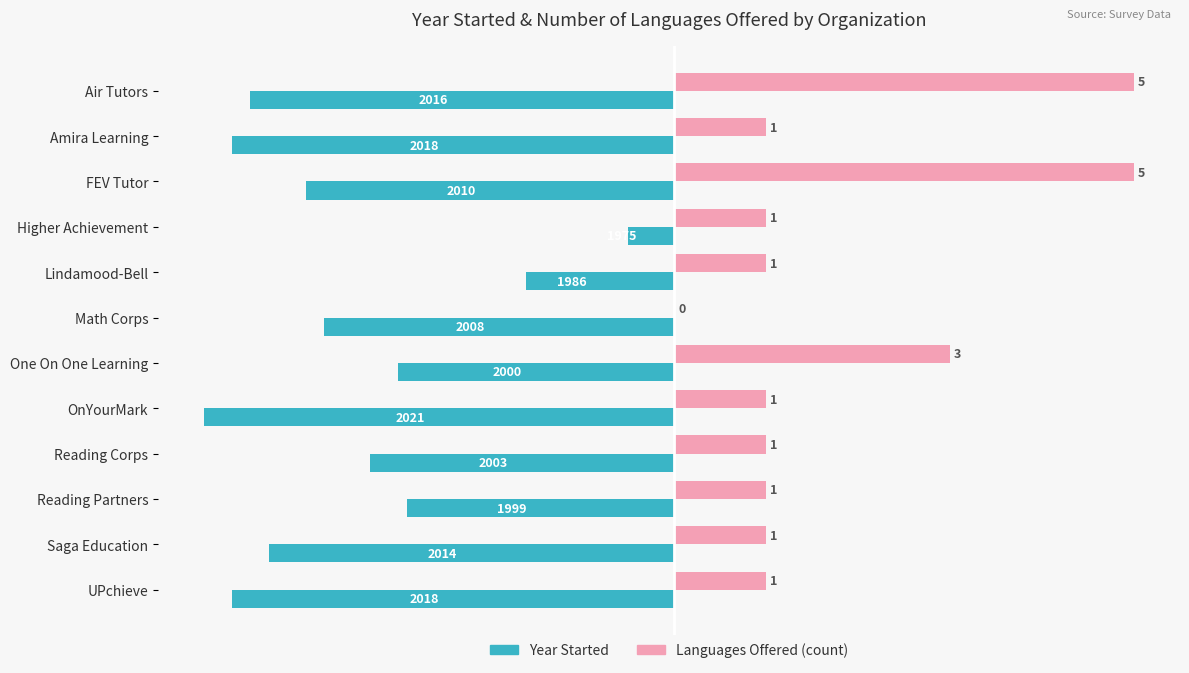

What are all the series names shown in the legend?

Year Started, Languages Offered (count)